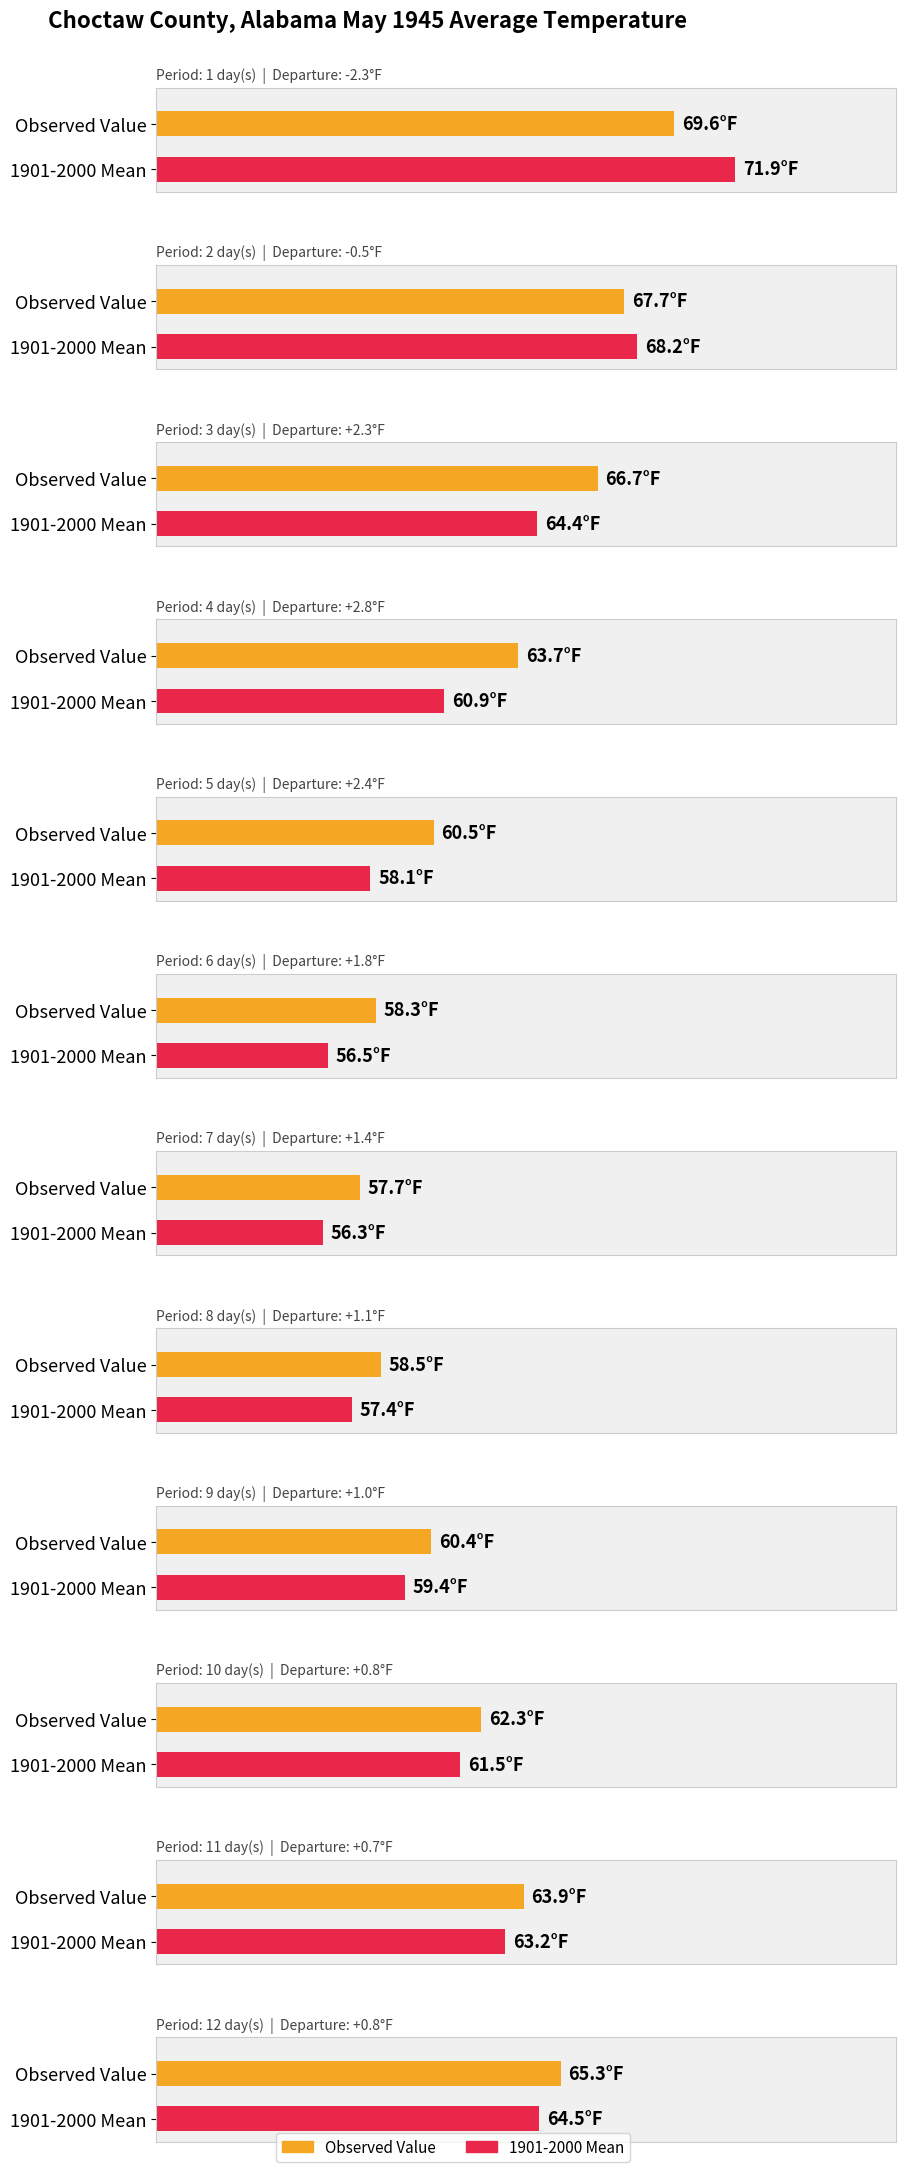

How many values in the 1901-2000 Mean series exceed 61?

6